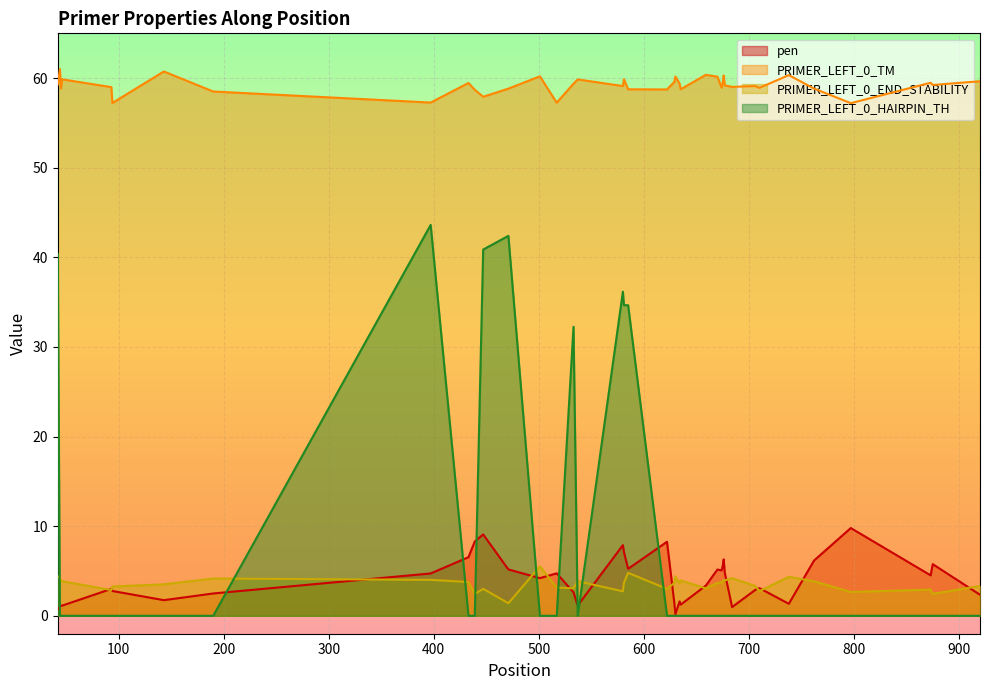

What is the lowest value of the PRIMER_LEFT_0_TM series?

57.2